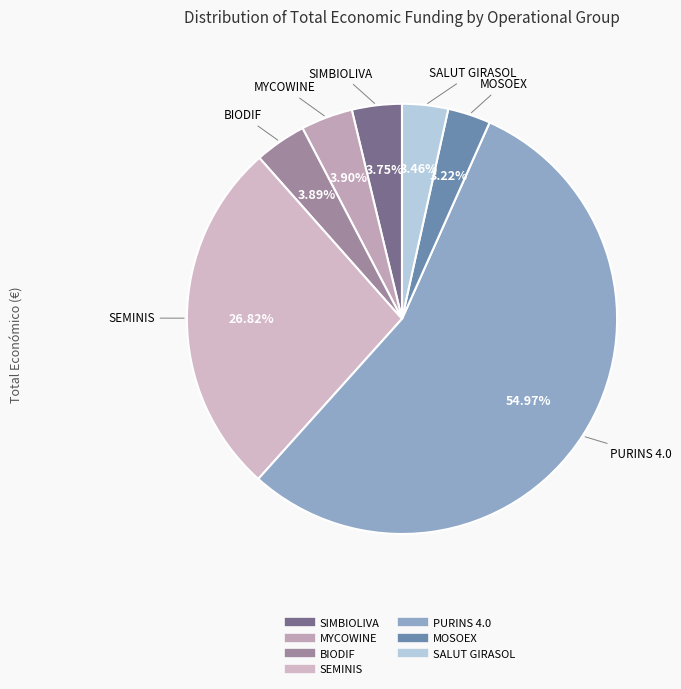

Count the number of slices in the pie.

7